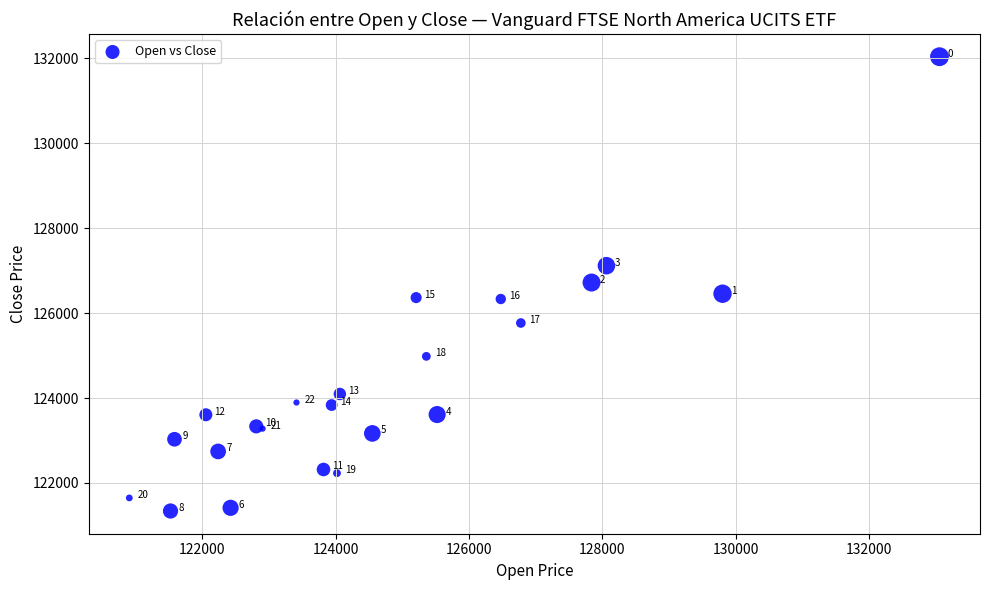

What Y value in the scatter plot is closest to 126689?

126720